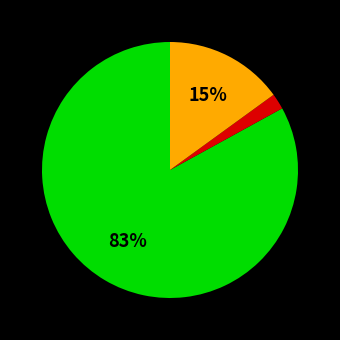

Is there a majority slice in this chart?

Yes